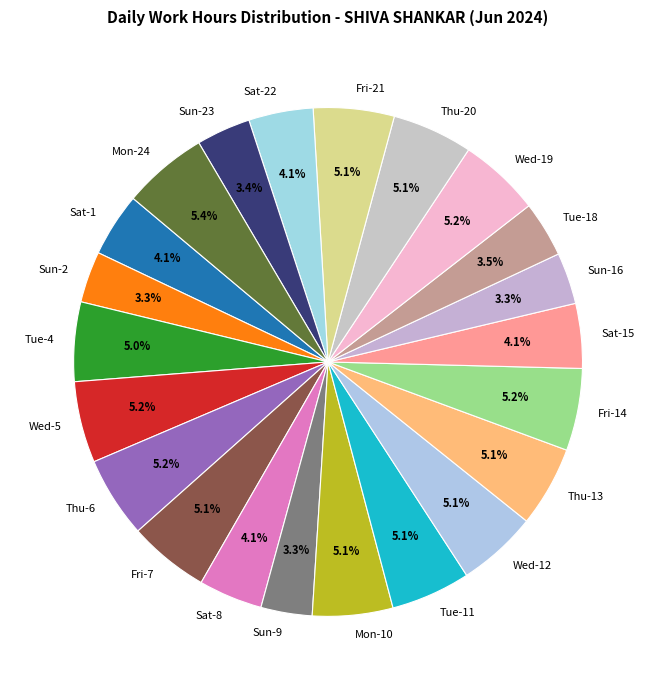

Combined, what portion of the pie is Fri-7 and Wed-19?

10.3%